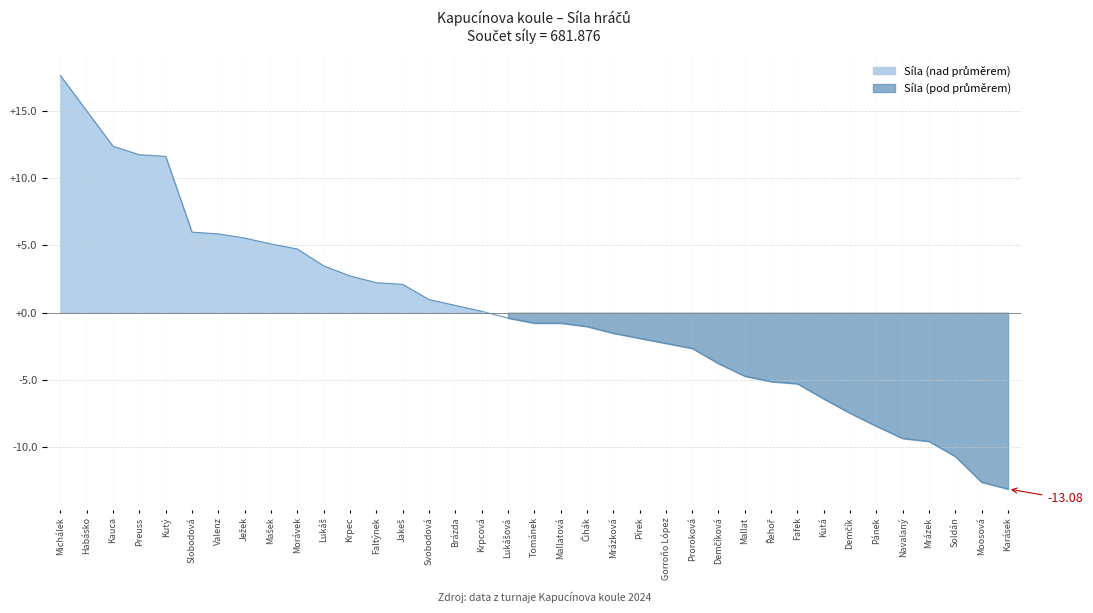

Where is the data nearest to the value 2?

Jakeš